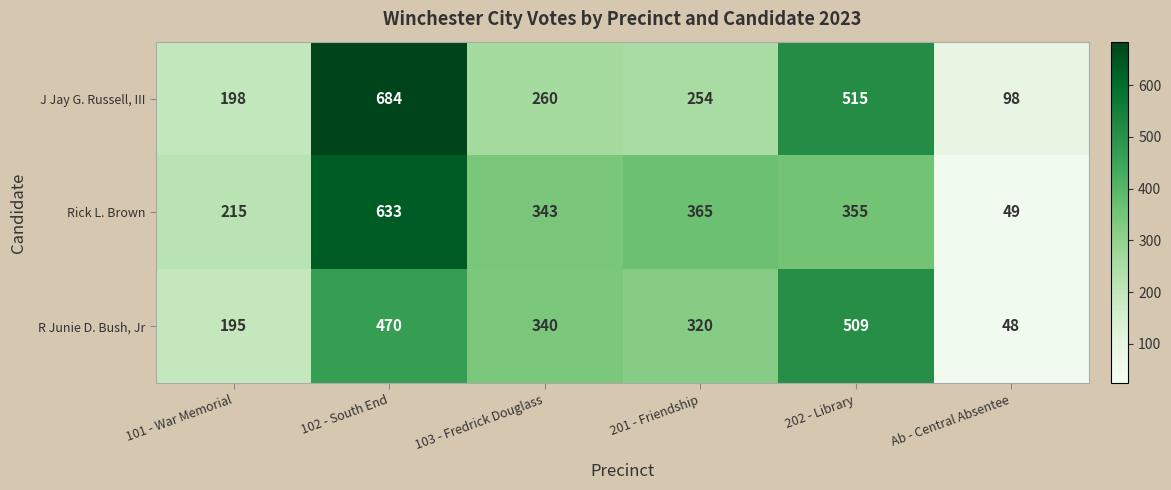

What is the difference between the highest and lowest values at 103 - Fredrick Douglass?

83